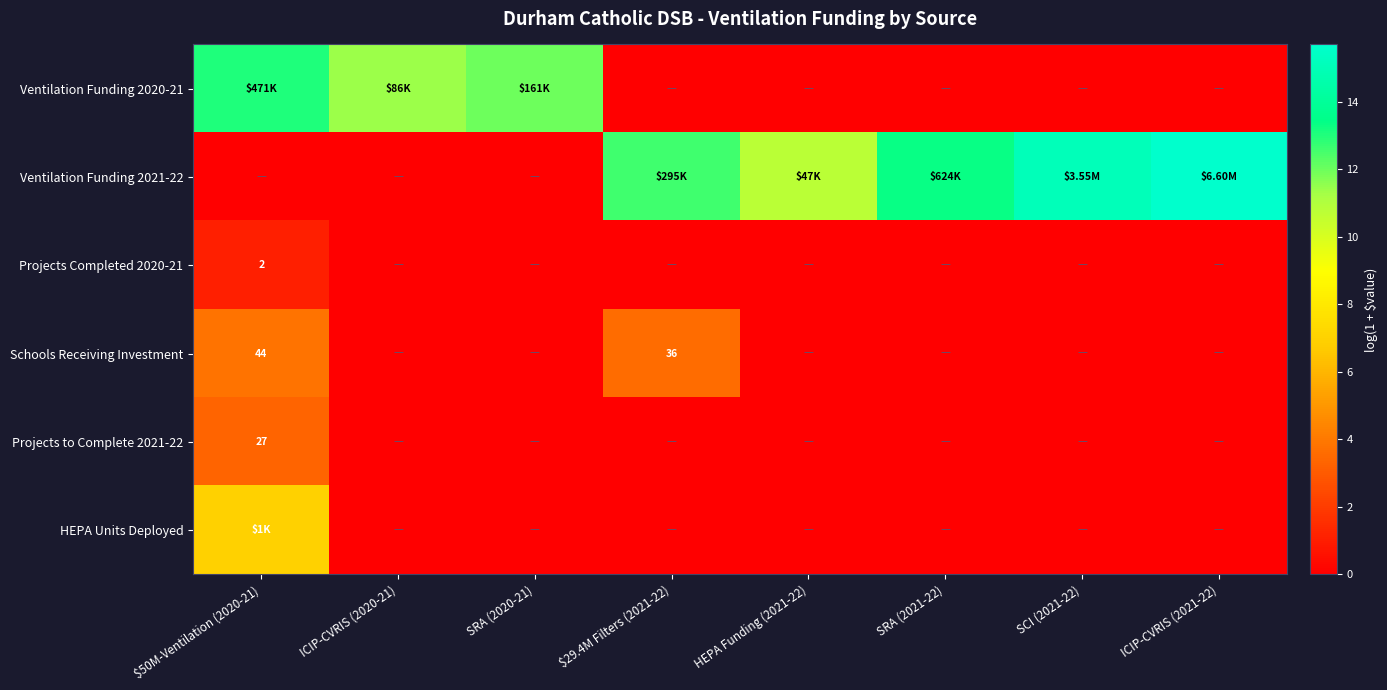

At which label is Ventilation Funding 2020-21 closest to 6?

ICIP-CVRIS (2020-21)